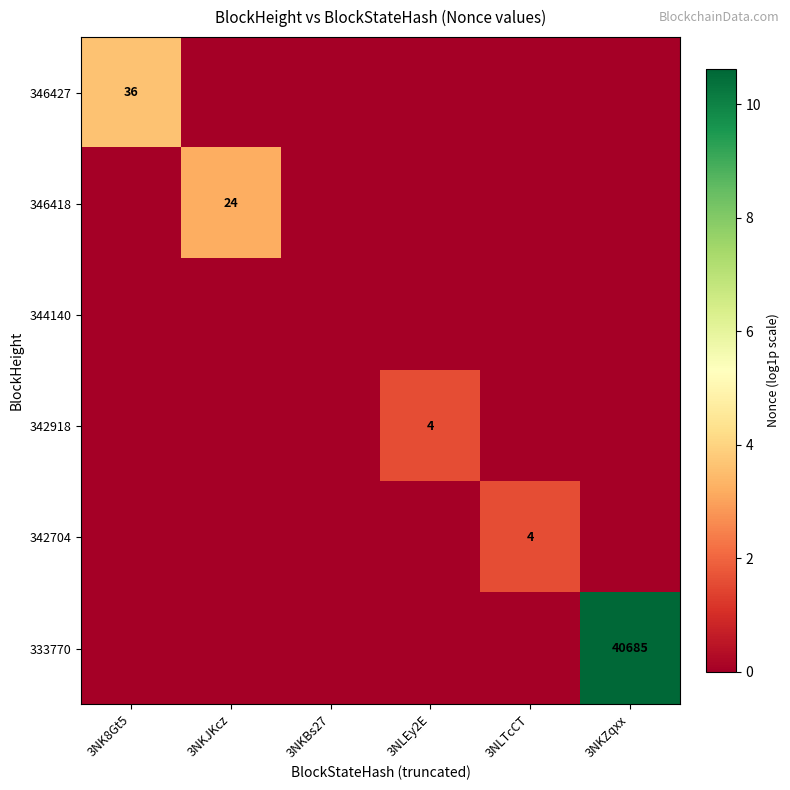

The 342704 series shows 1 at 3NLTcCT. True or false?

False